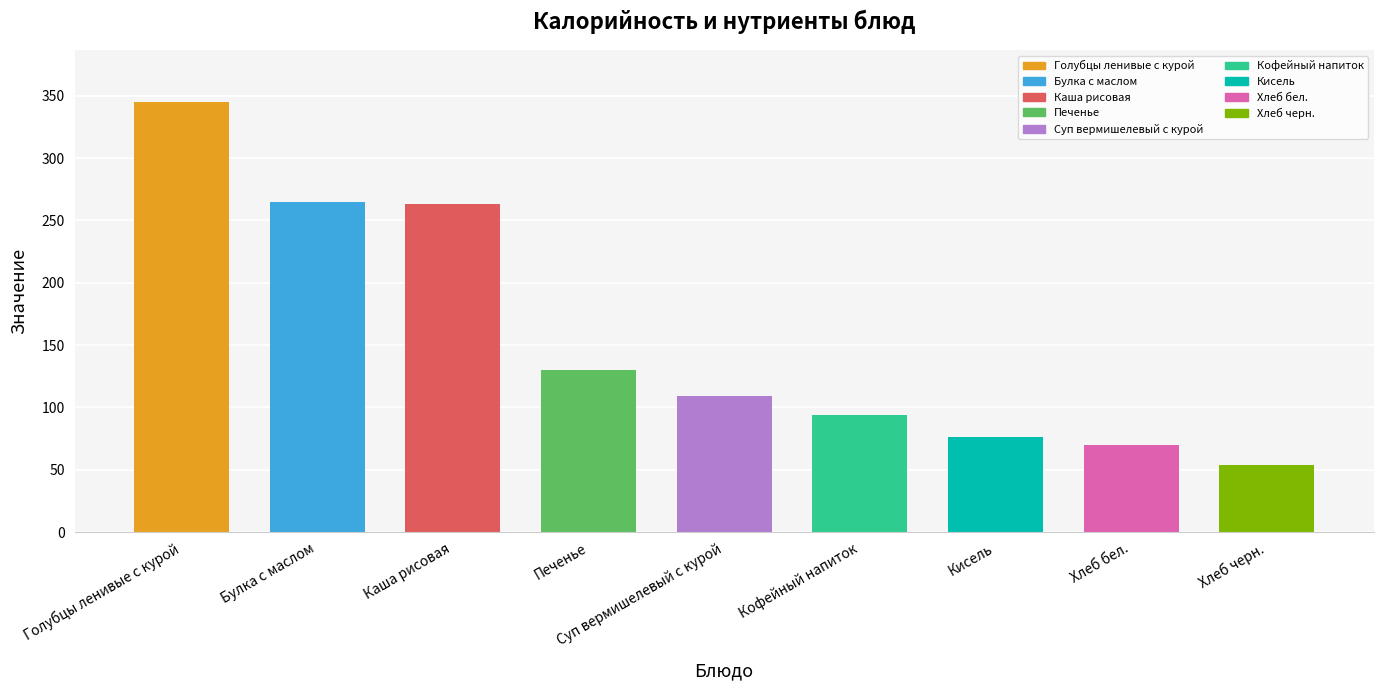

What is the label of the 9th bar from the right?

Голубцы ленивые с курой